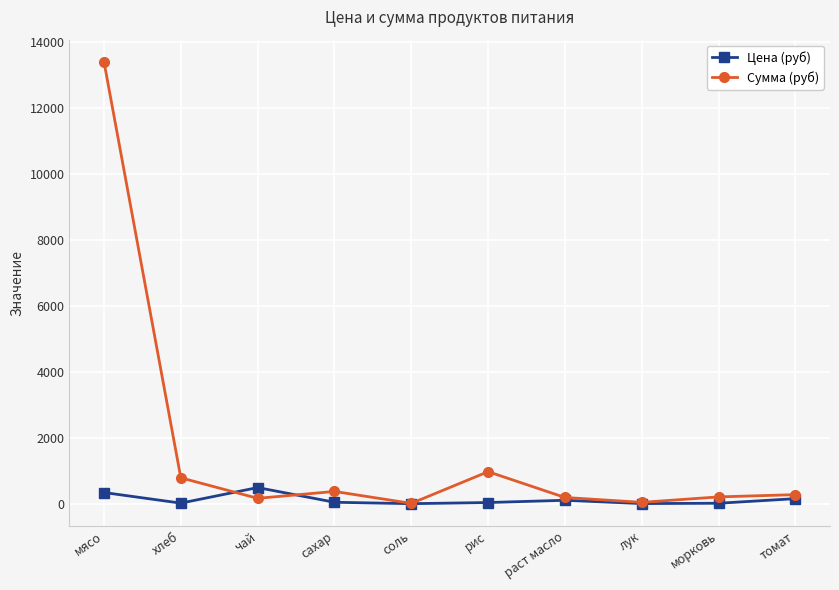

At which category does Цена (руб) reach its first local valley?

хлеб